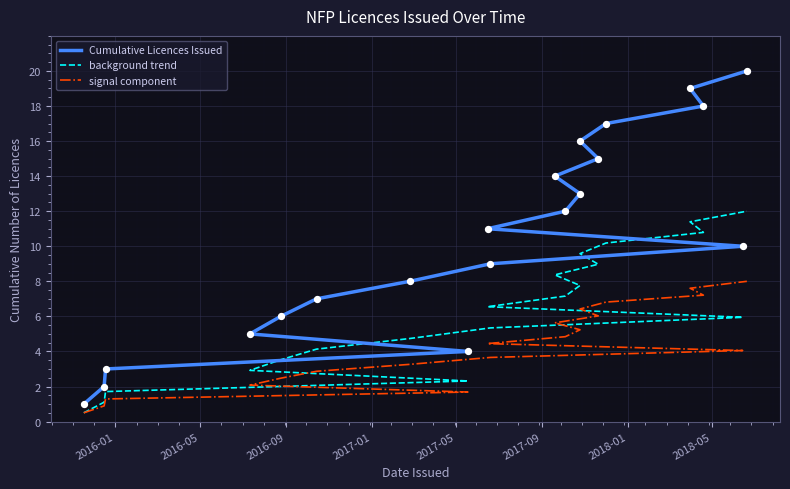

Which series contains the highest Y value?

Cumulative Licences Issued